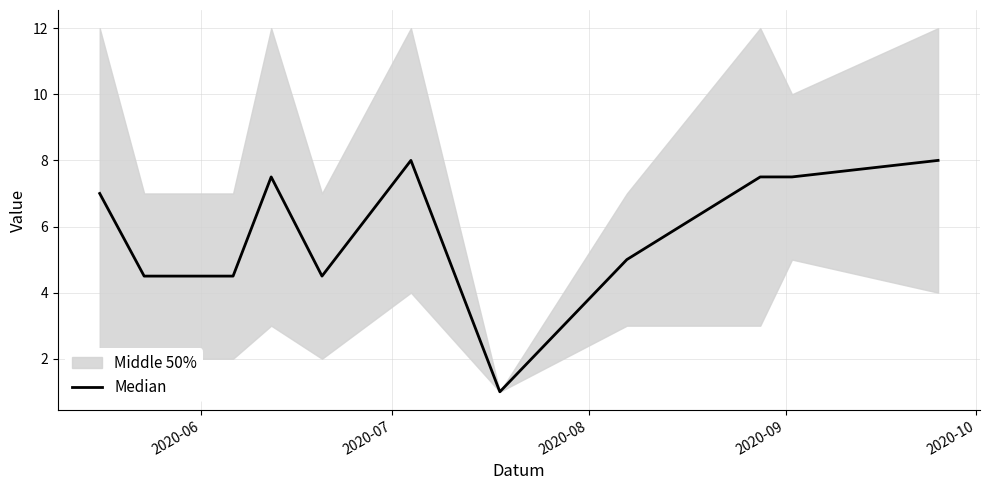

How many data points are above 7?

5